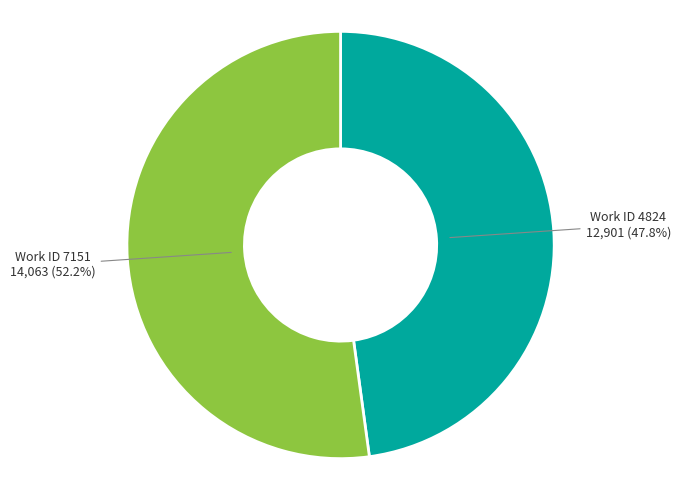

Count the number of slices in the pie.

2